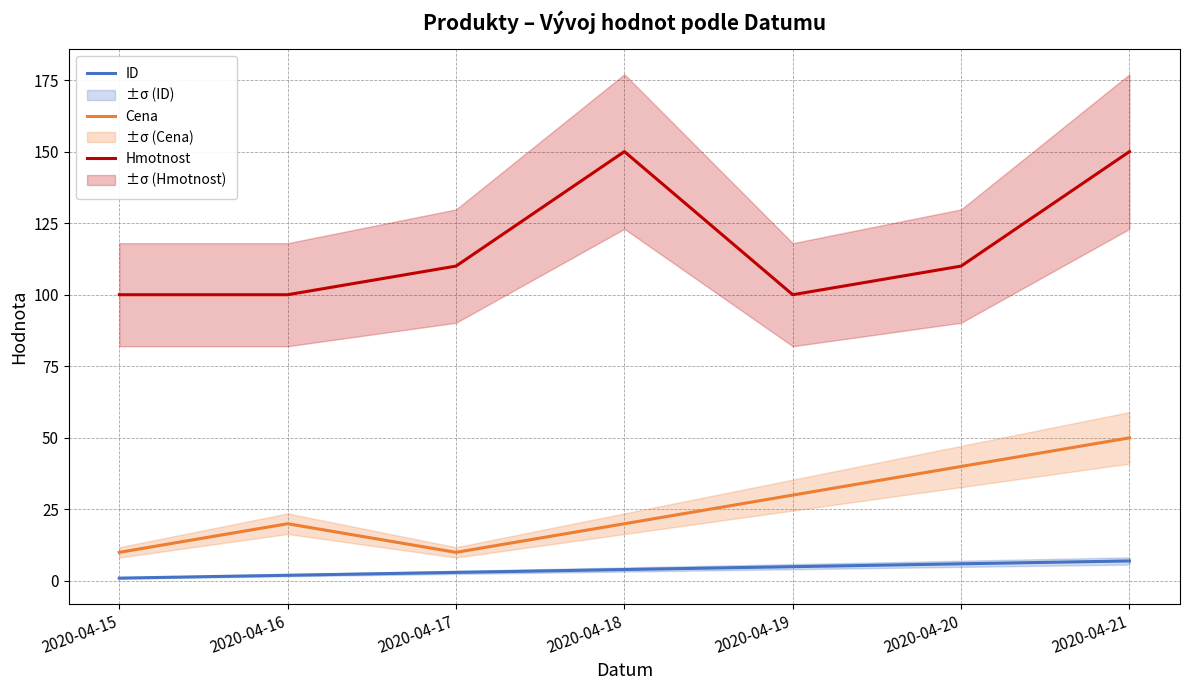

Does the chart display data point markers on the line(s)?

No